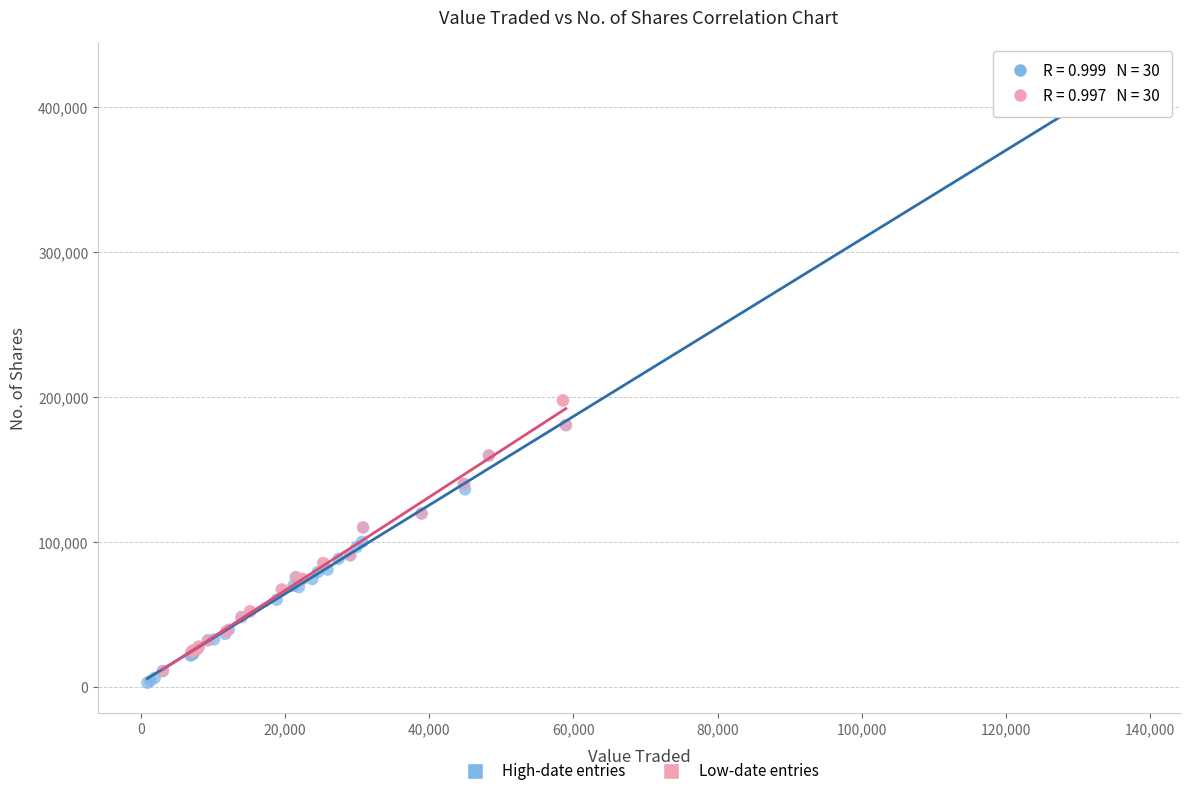

Which series reaches the maximum Y coordinate?

High-date entries